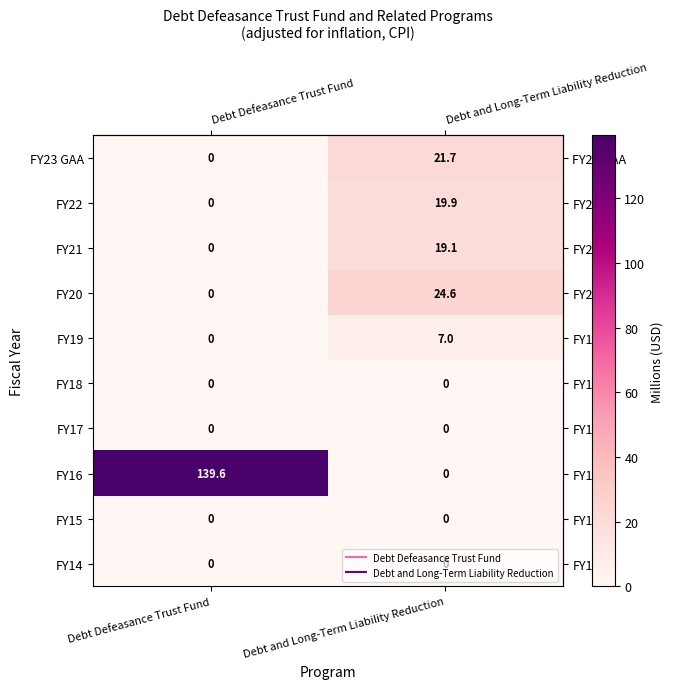

At which label does FY16 reach its minimum?

Debt and Long-Term Liability Reduction